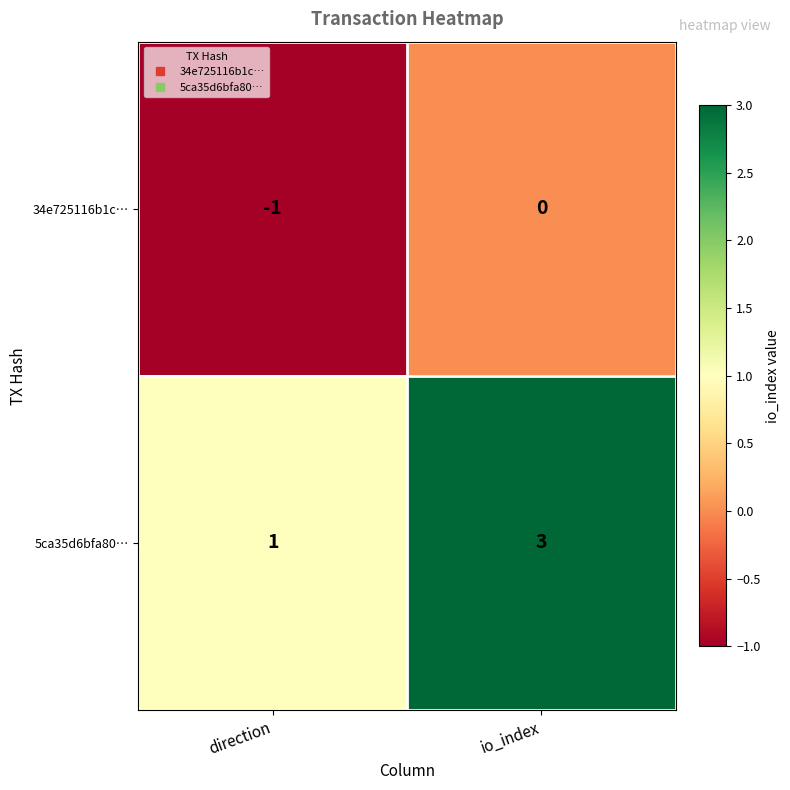

List the series in order of their peak value, highest first.

5ca35d6bfa80…, 34e725116b1c…